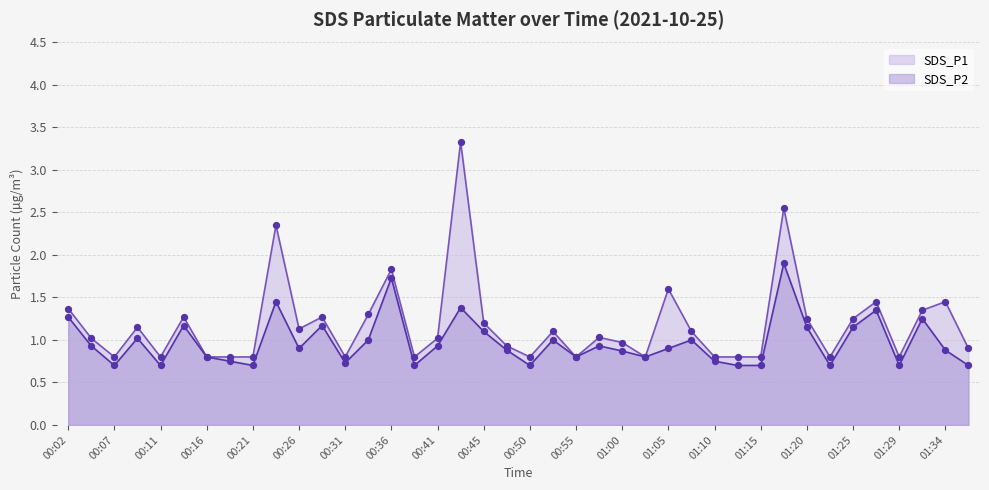

What are all the series names shown in the legend?

SDS_P1, SDS_P2